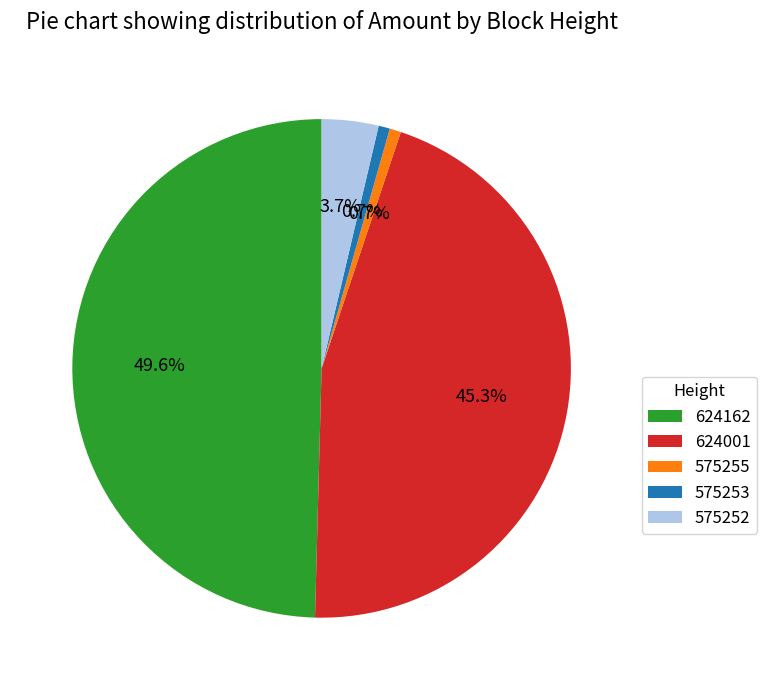

How much of the chart is everything except 575253?

99.3%